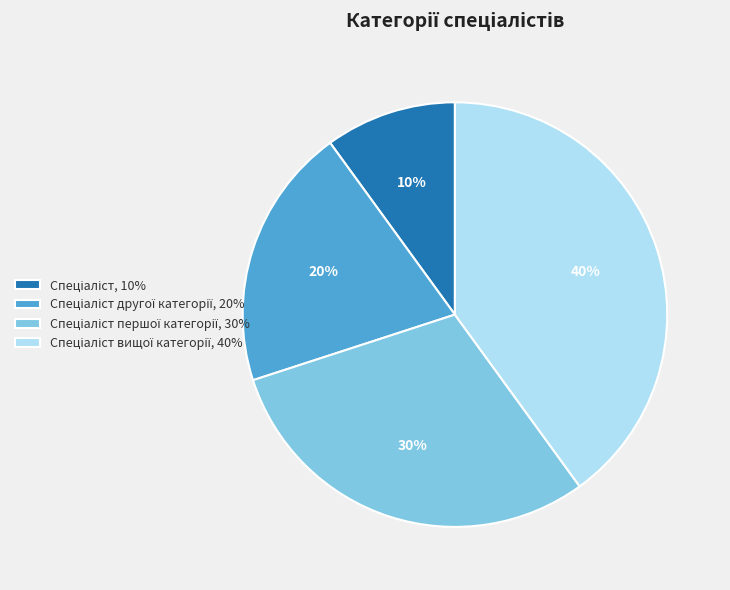

How many segments does this pie chart have?

4